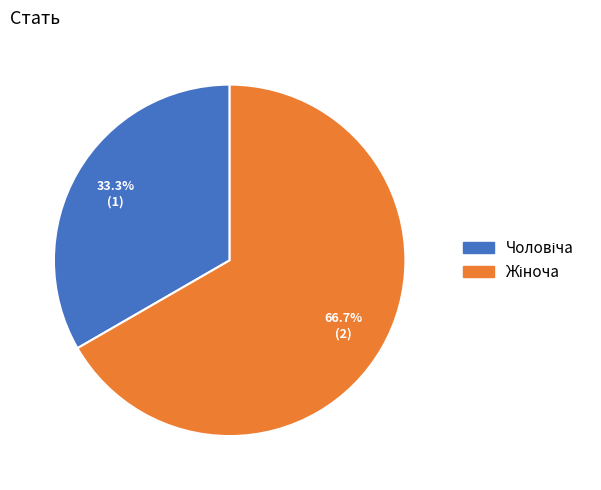

Is there any slice that represents more than half of the pie?

Yes